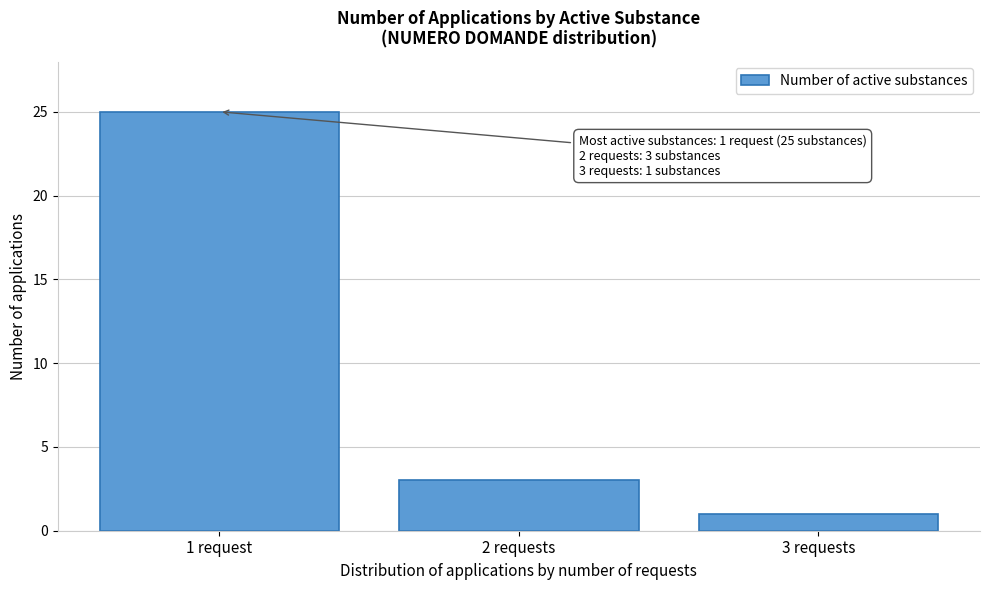

Reading left to right, list all the values displayed in this chart.

25	3	1